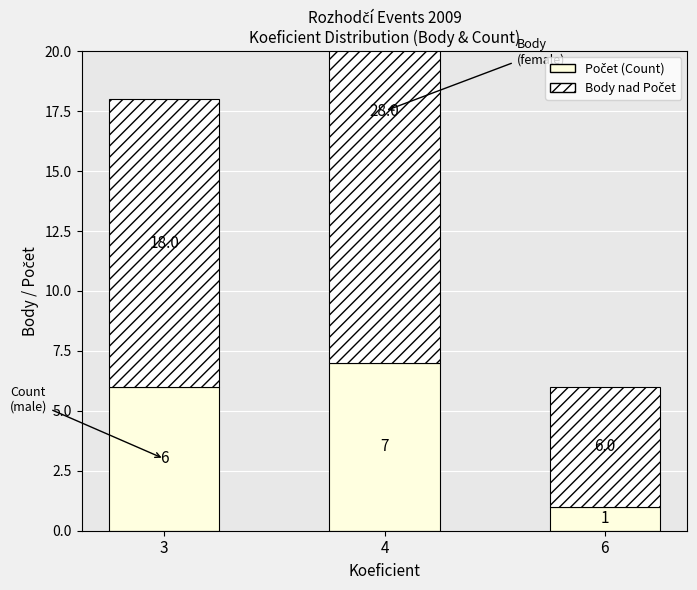

What is the average value of the Body nad Počet series?

13